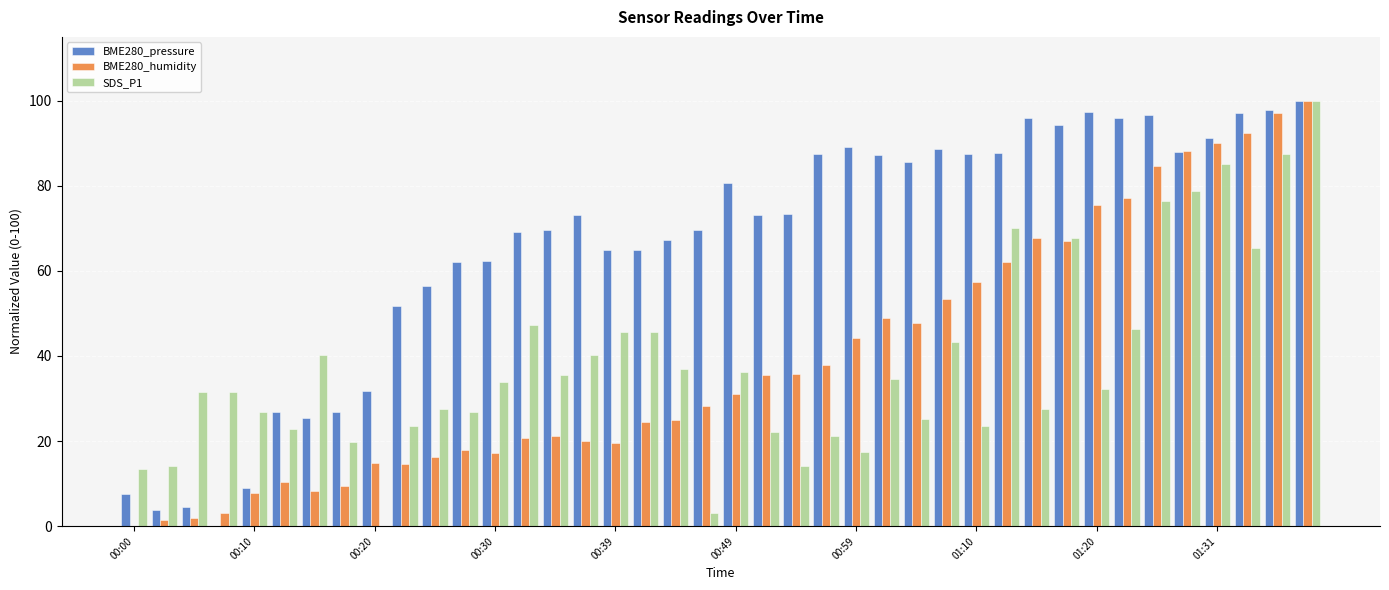

What is the sum of all BME280_humidity values?

1576.5